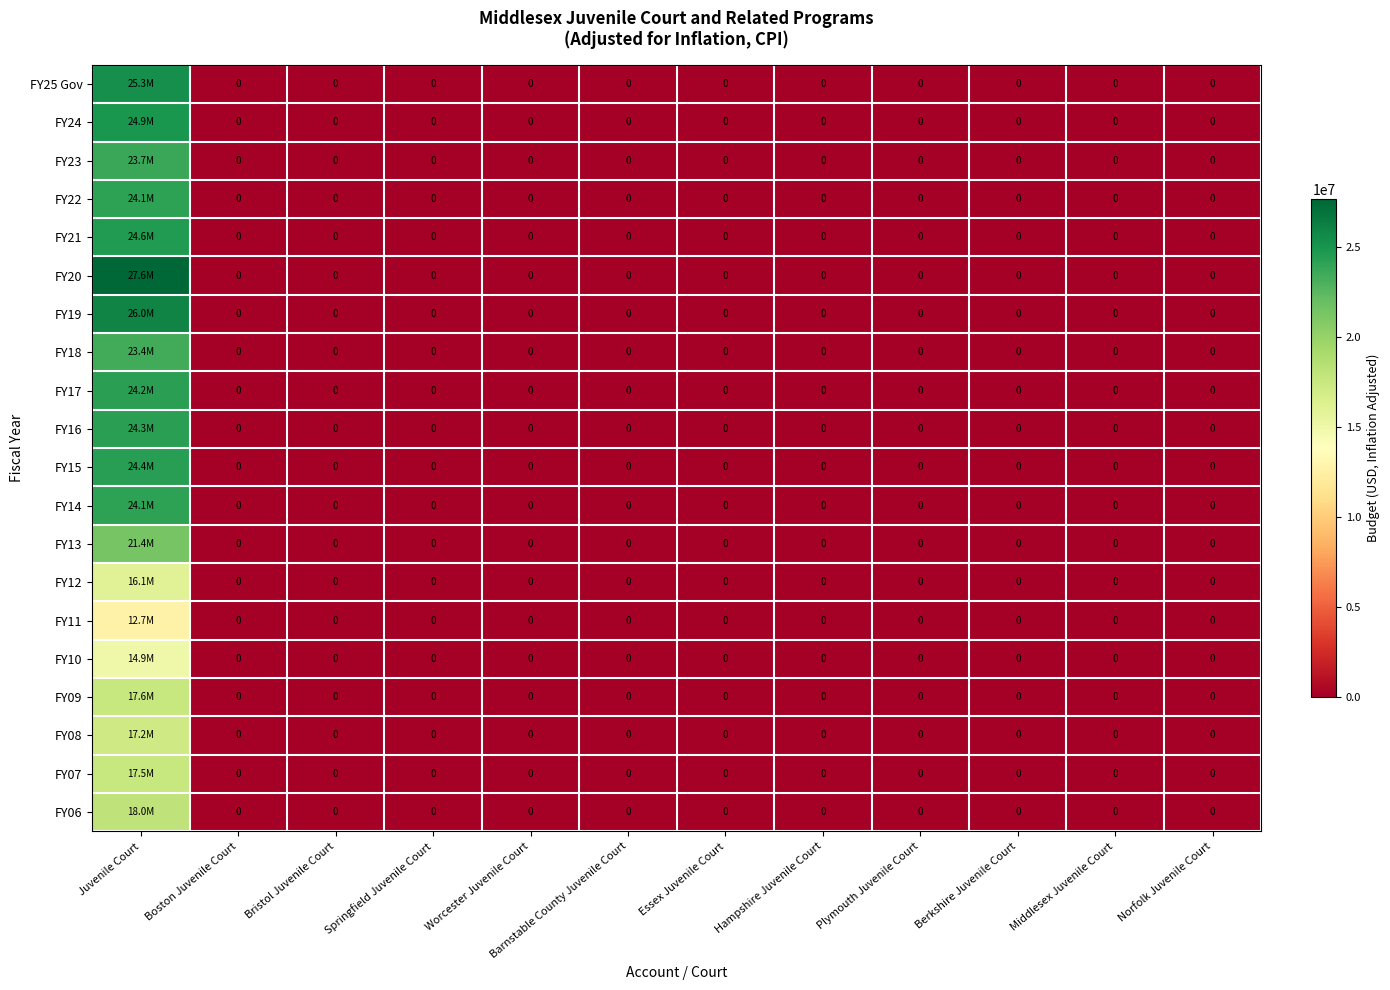

At Springfield Juvenile Court, list the series in order from smallest to largest.

FY25 Gov, FY24, FY23, FY22, FY21, FY20, FY19, FY18, FY17, FY16, FY15, FY14, FY13, FY12, FY11, FY10, FY09, FY08, FY07, FY06